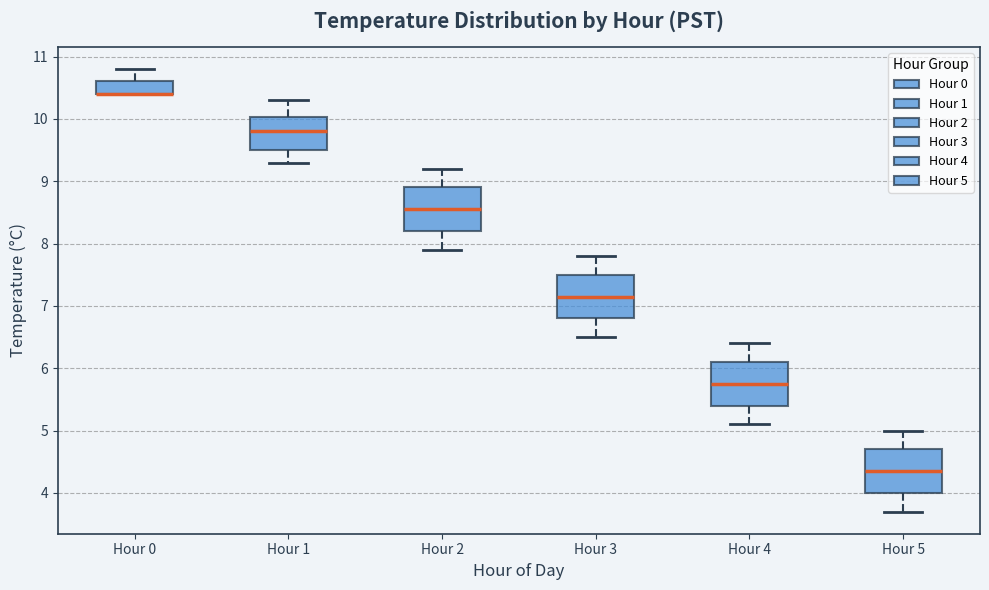

Where does the median line of the box for Hour 4 sit on the y-axis? The values are not printed on the chart, so give them approximately, as read against the axis.

5.8